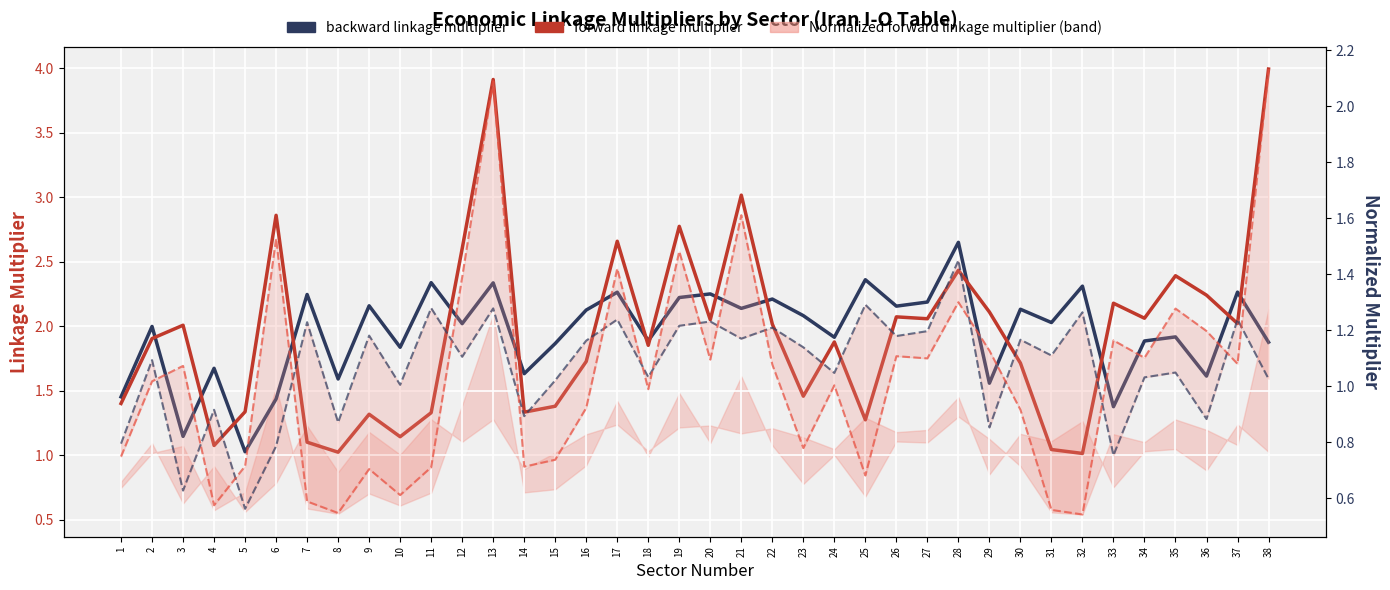

The value of backward linkage multiplier at 32 is 4.2. True or false?

False